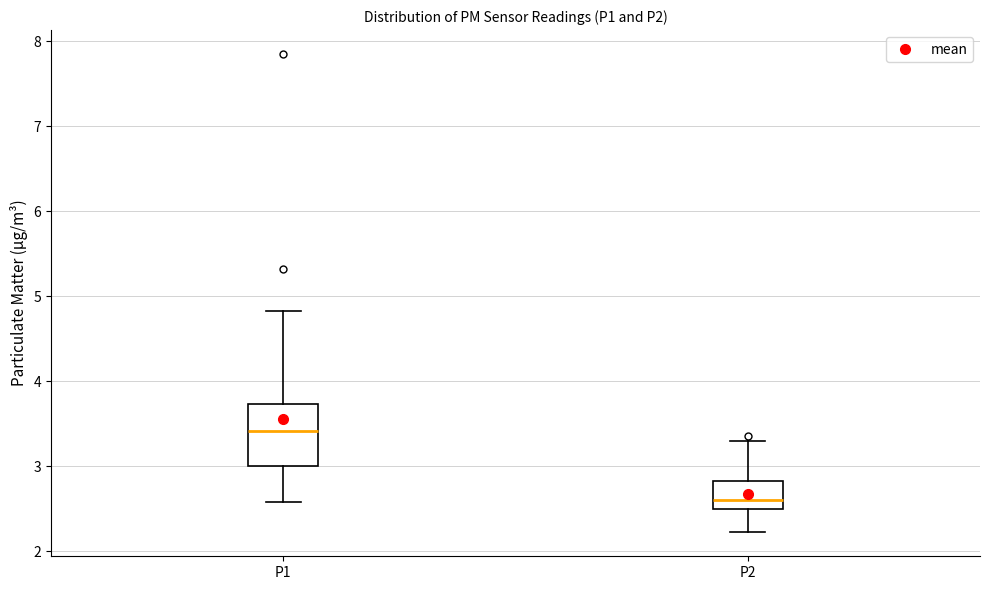

Comparing the boxes themselves (not the whiskers), which one is the tallest?

P1